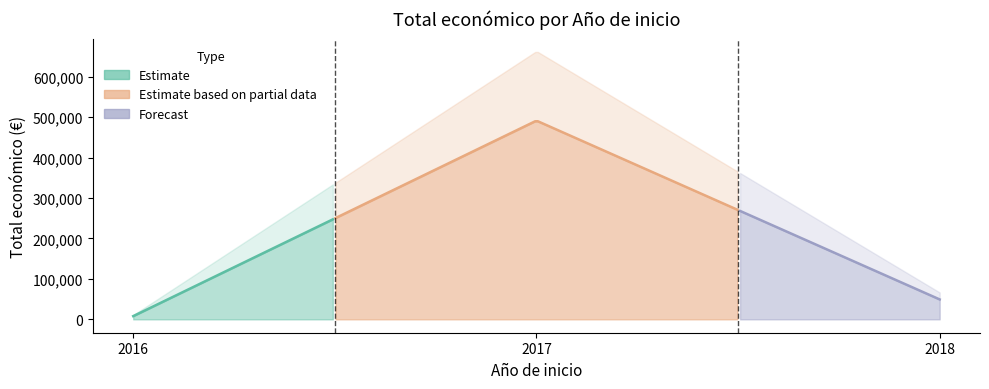

Reading left to right, transcribe all the data shown in this chart.

2016=7980	2017=491483	2018=49300